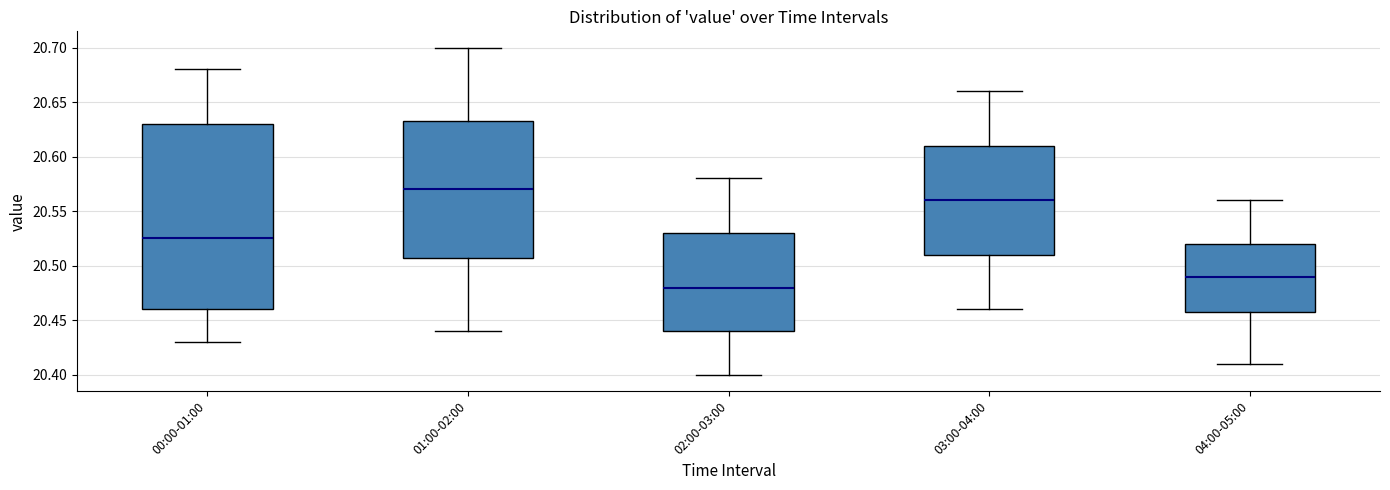

Which box's median line is the highest?

01:00-02:00